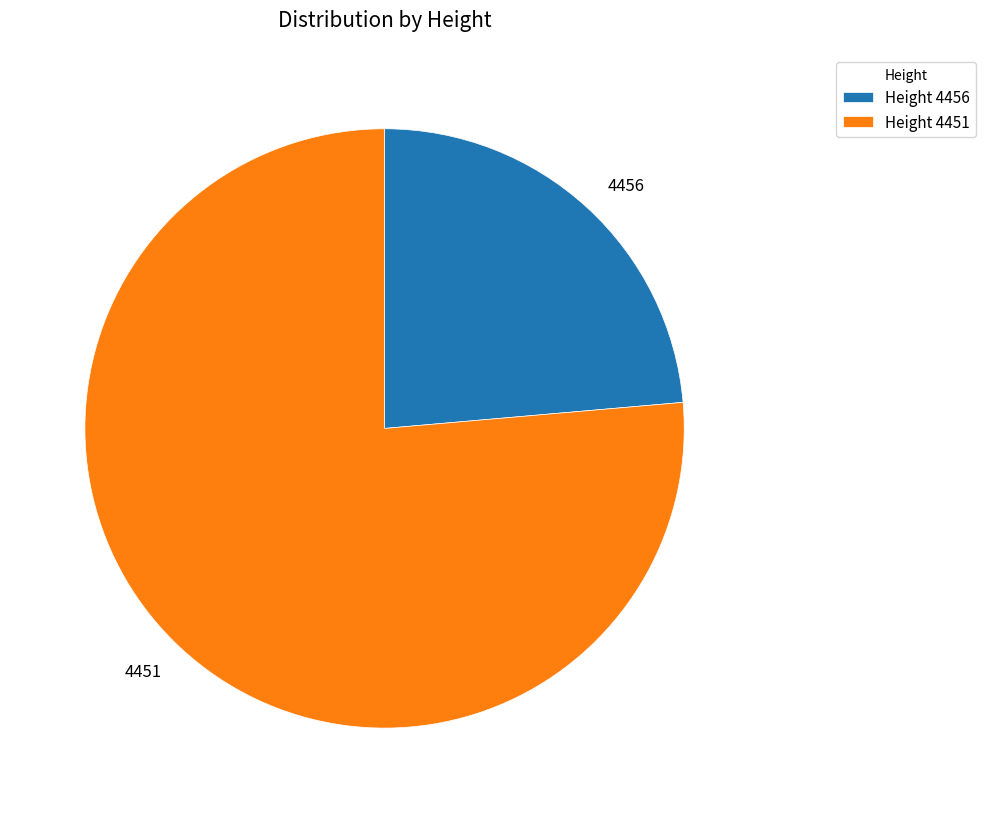

Is there a majority slice in this chart?

Yes